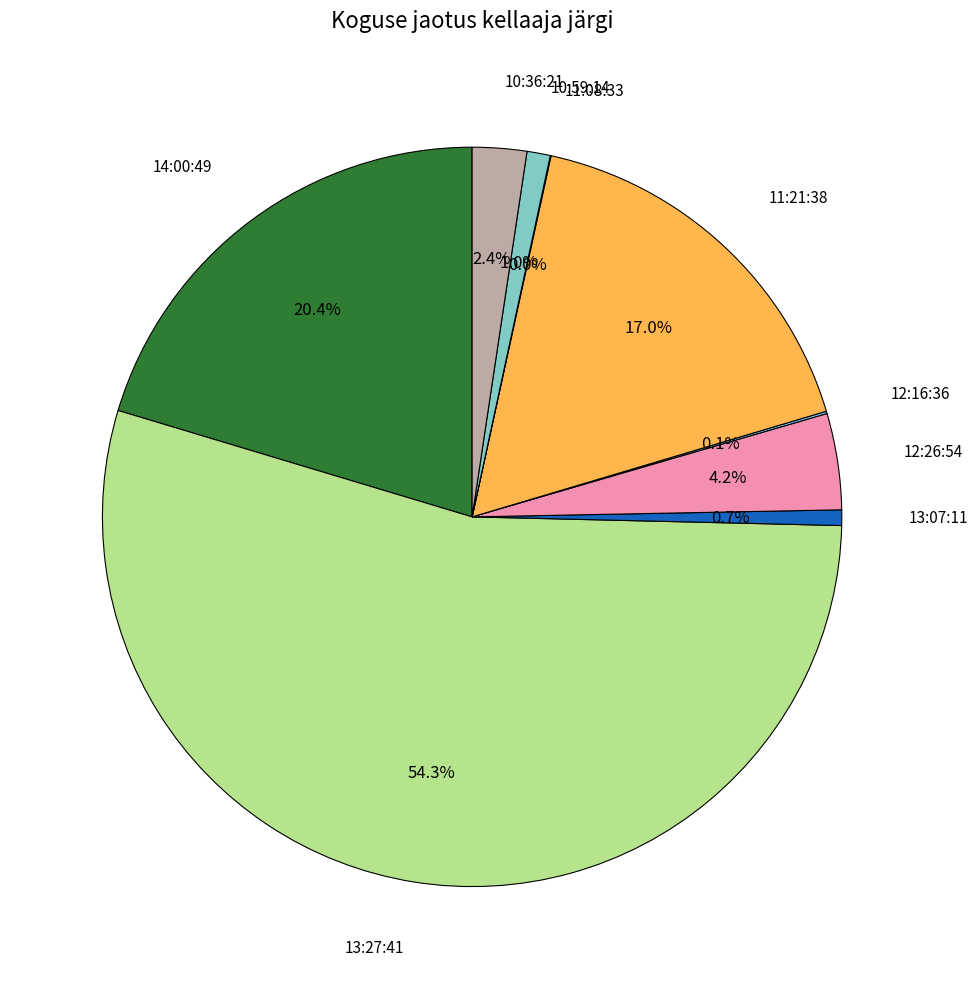

Which category has the biggest portion of the pie?

13:27:41